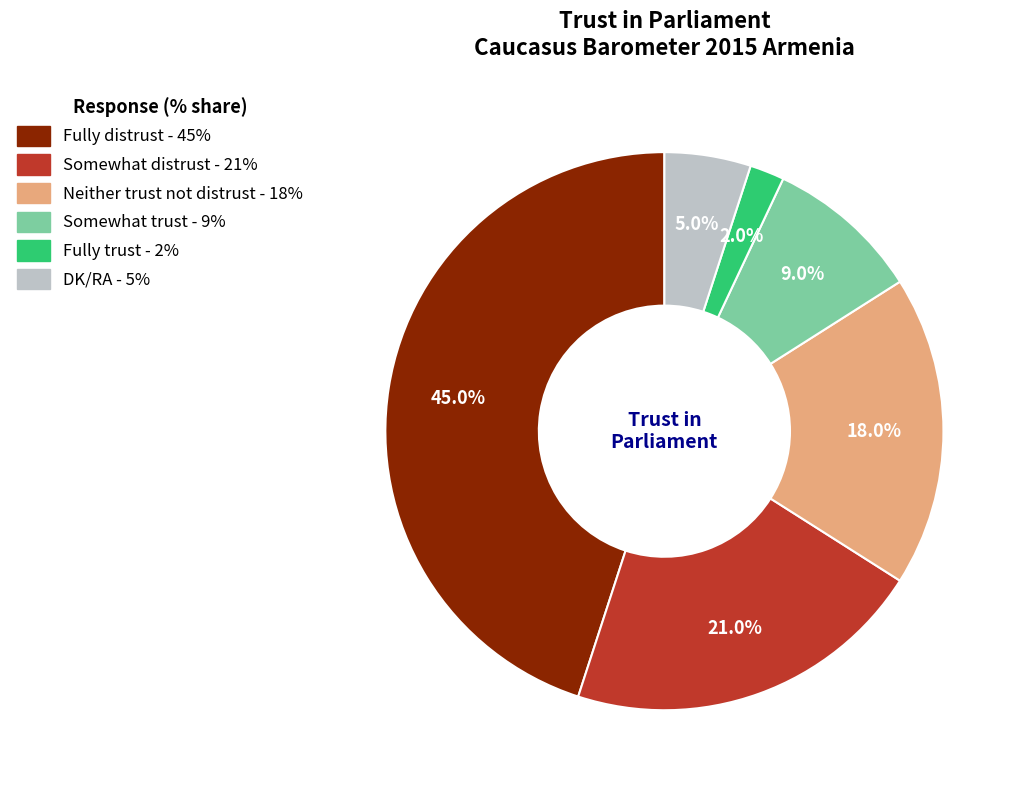

How many slices are in this pie chart?

6